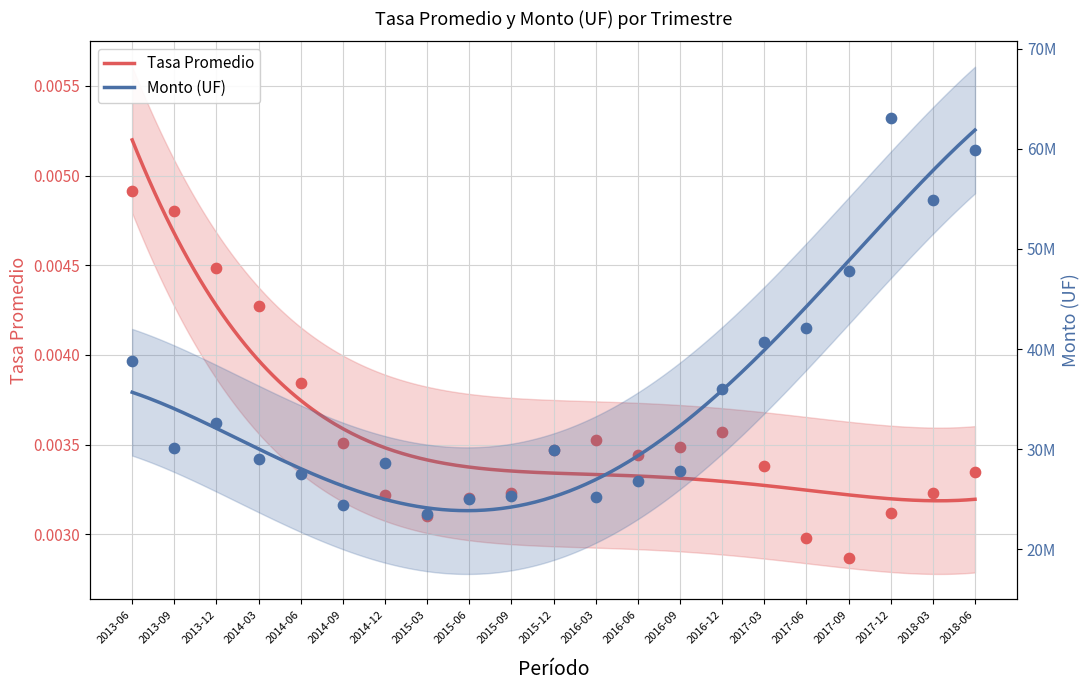

Which series reaches the maximum Y coordinate?

Monto (UF)